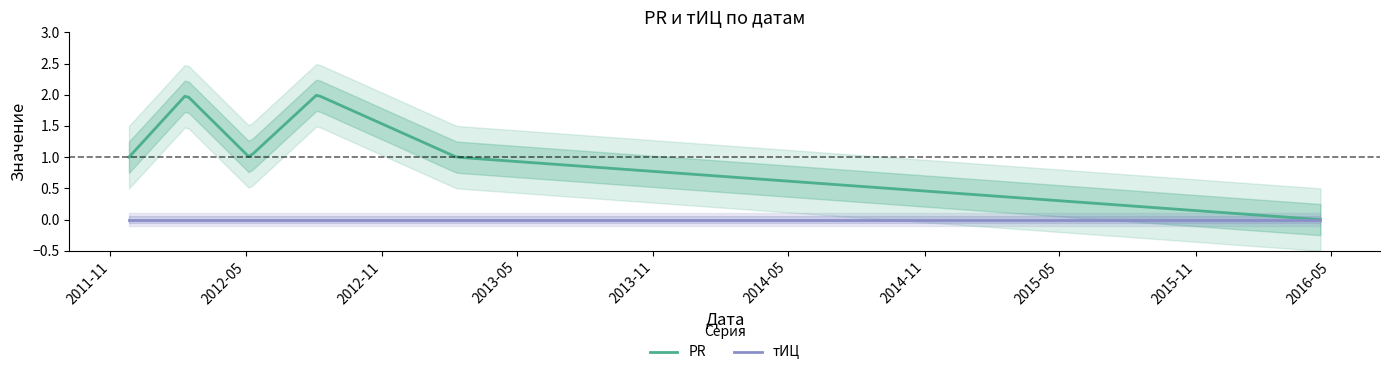

Is this an area chart (filled region under the line)?

No